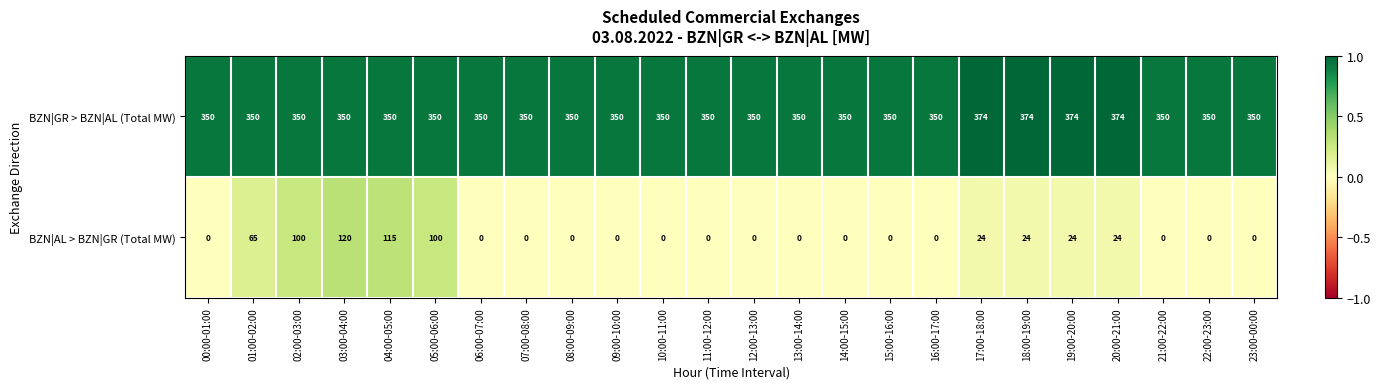

Count the BZN|AL > BZN|GR (Total MW) values in the range 0 to 24.

19